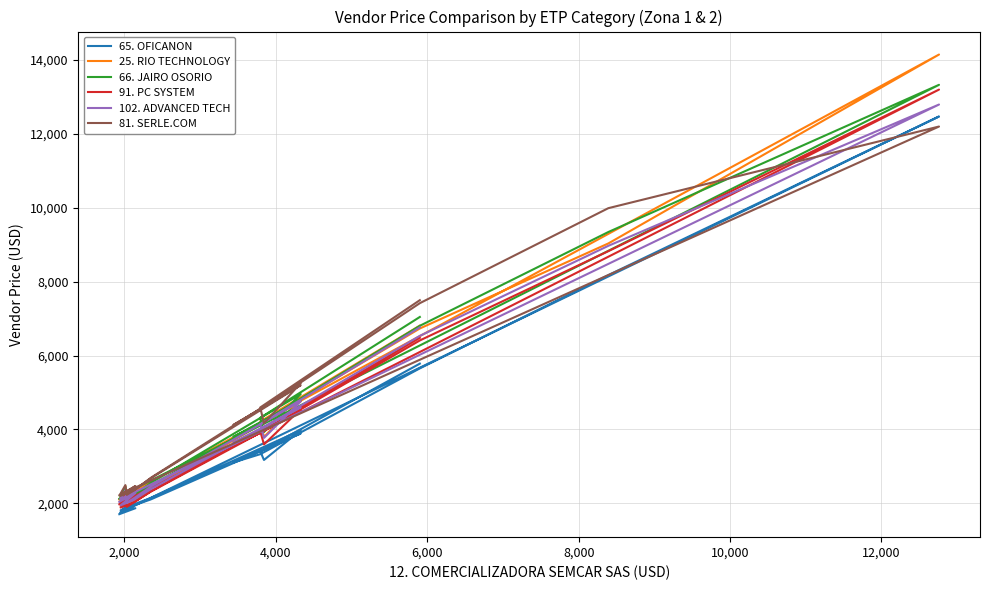

What are all the series names shown in the legend?

65. OFICANON, 25. RIO TECHNOLOGY, 66. JAIRO OSORIO, 91. PC SYSTEM, 102. ADVANCED TECH, 81. SERLE.COM